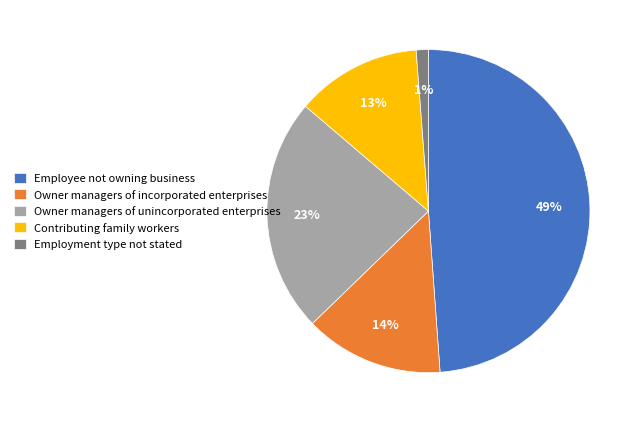

True or false: Contributing family workers accounts for 13% of the total.

True